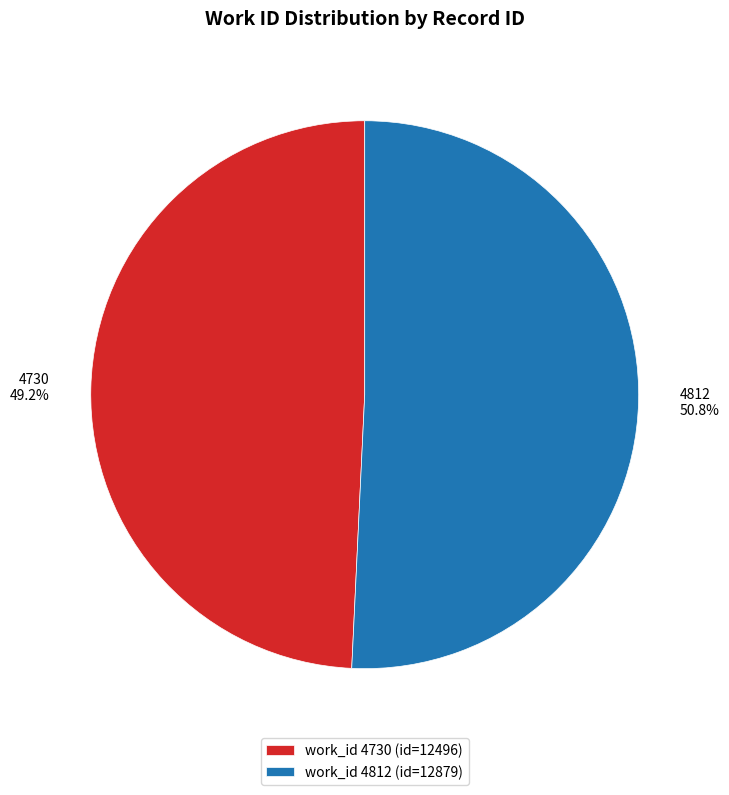

Does any single category account for the majority?

Yes